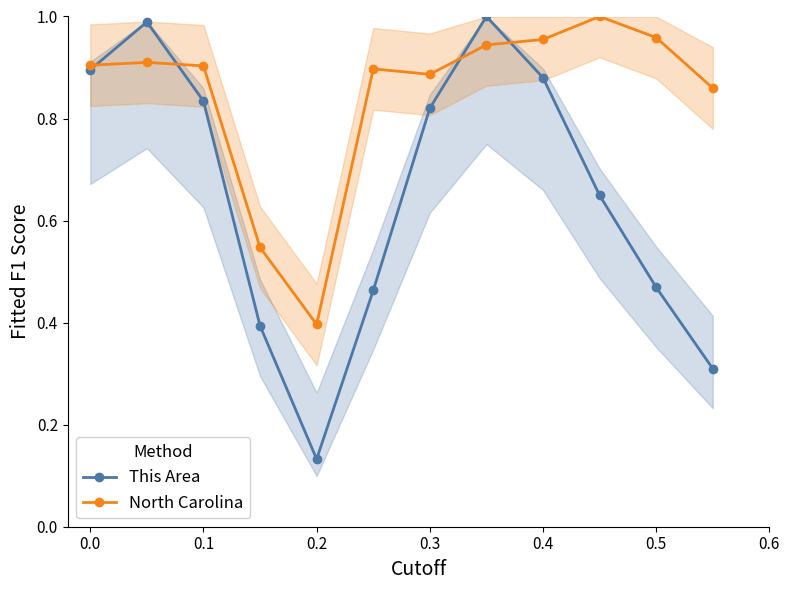

The North Carolina series shows 1.7 at 0.5. True or false?

False